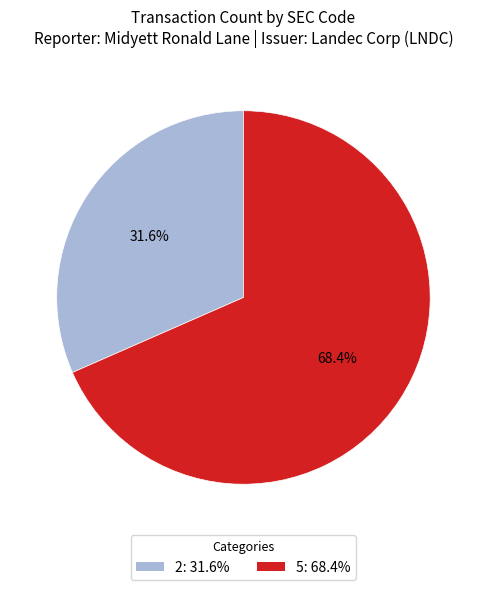

How many segments does this pie chart have?

2